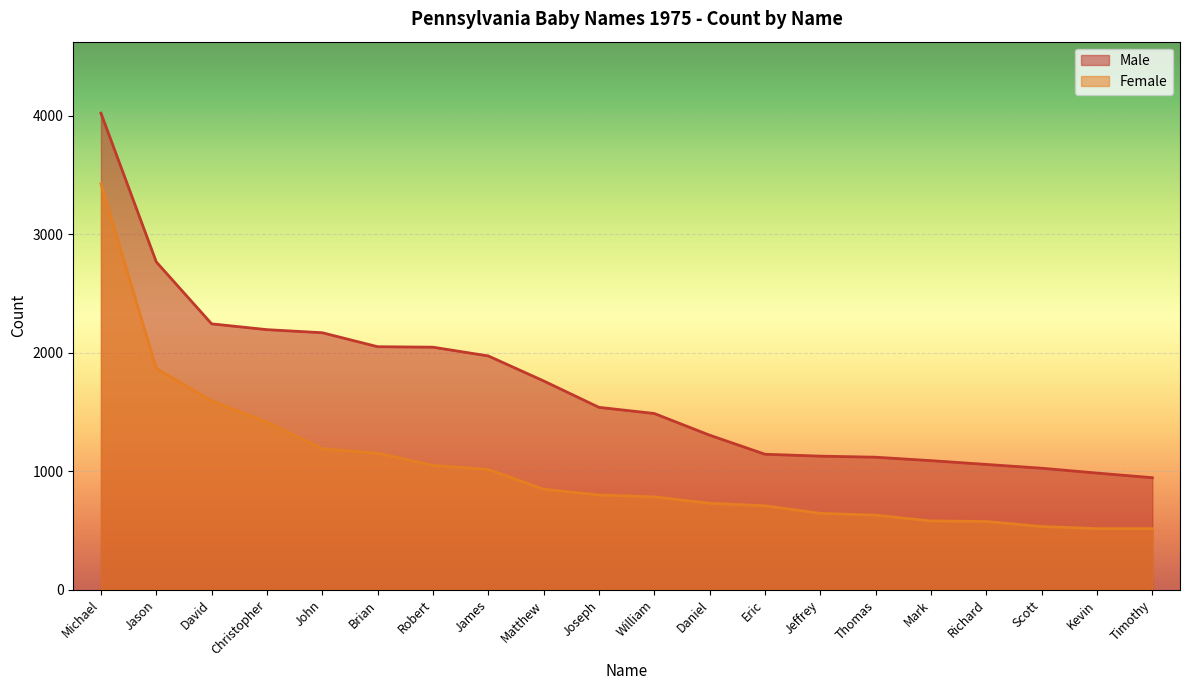

Reading right to left, what are all the values shown in this chart?

Male: 946	985	1026	1058	1090	1119	1128	1144	1305	1488	1540	1763	1974	2048	2052	2170	2196	2245	2768	4024
Female: 516	516	534	576	581	630	645	709	730	784	800	849	1016	1050	1153	1190	1415	1594	1868	3427